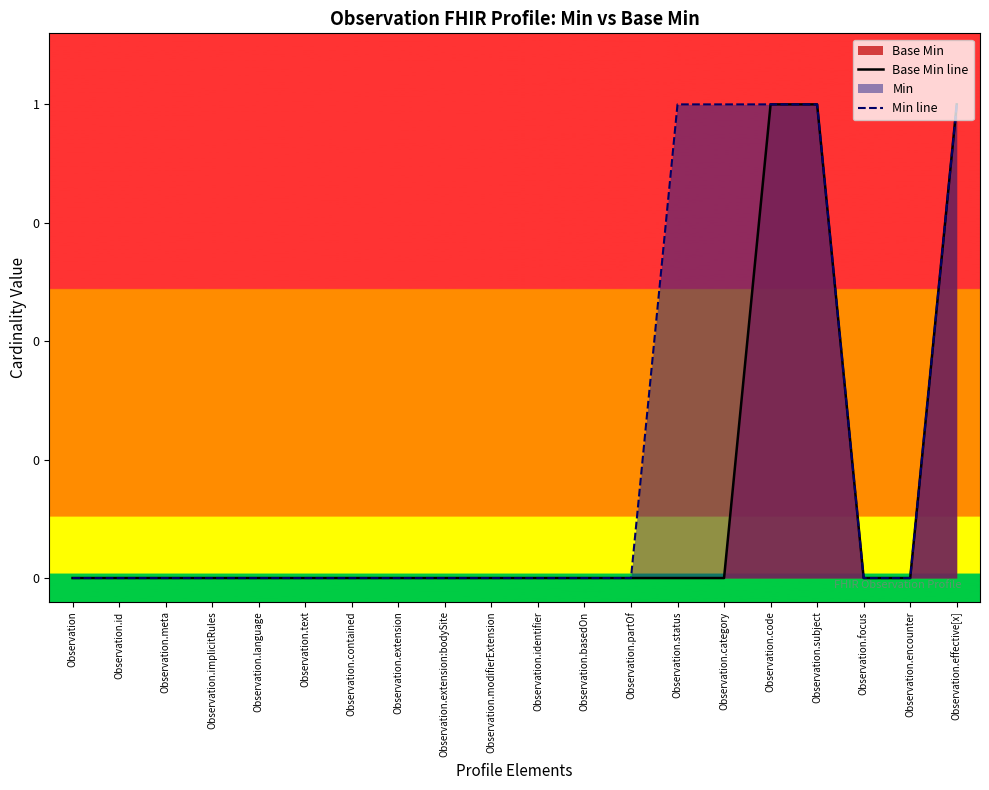

How many Base Min line values are between 0 and 1?

20